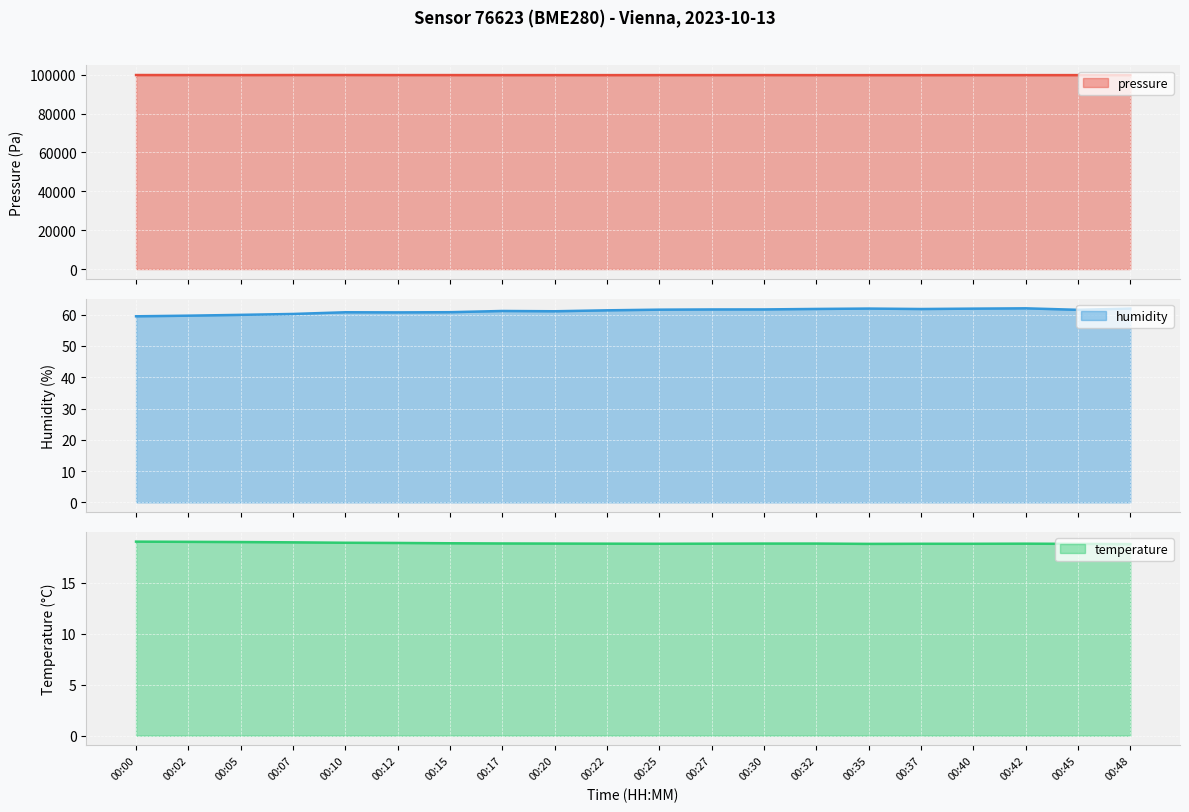

How many lines are shown in the chart?

3